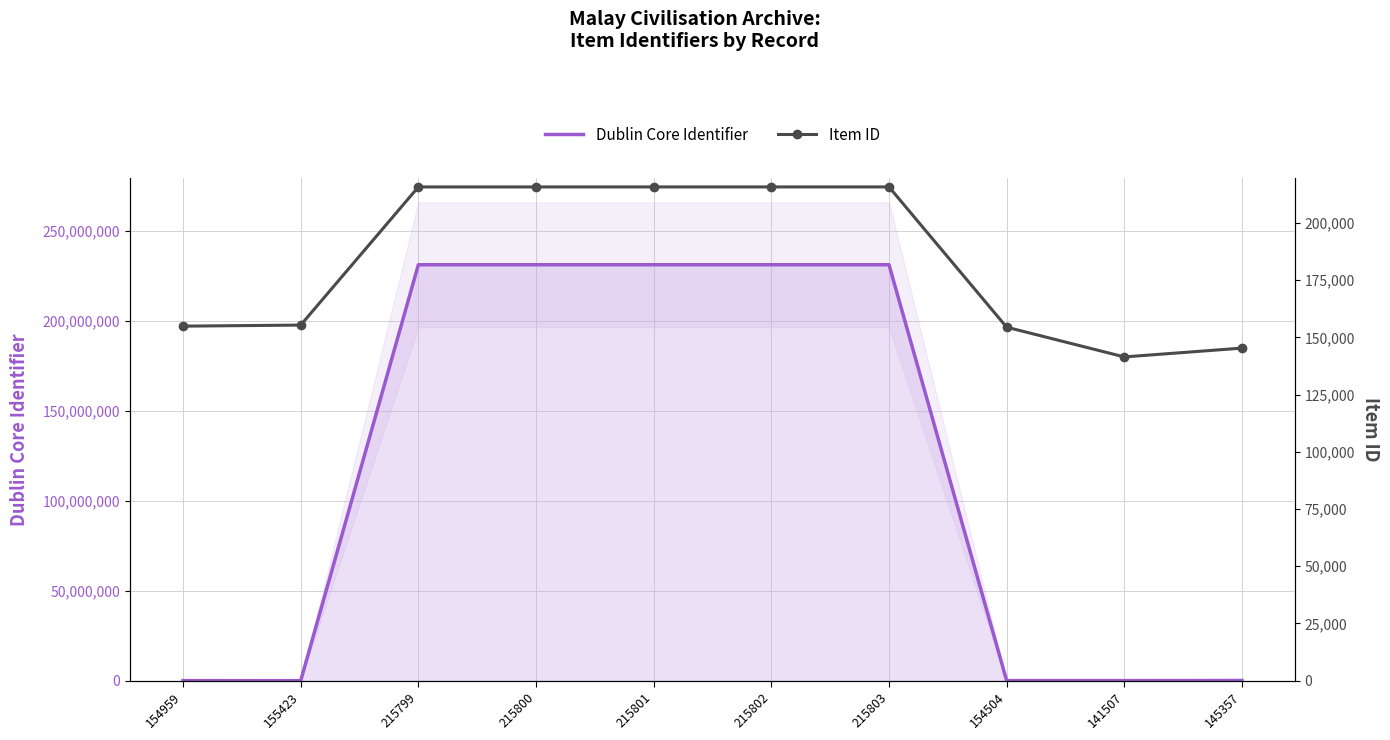

The Dublin Core Identifier series shows 108954 at 145357. True or false?

True